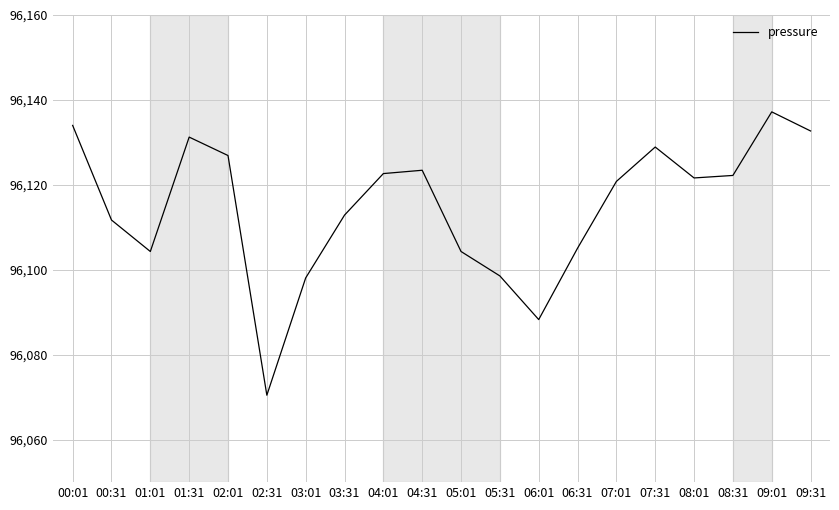

What value does the data have at 00:01?

96134.0